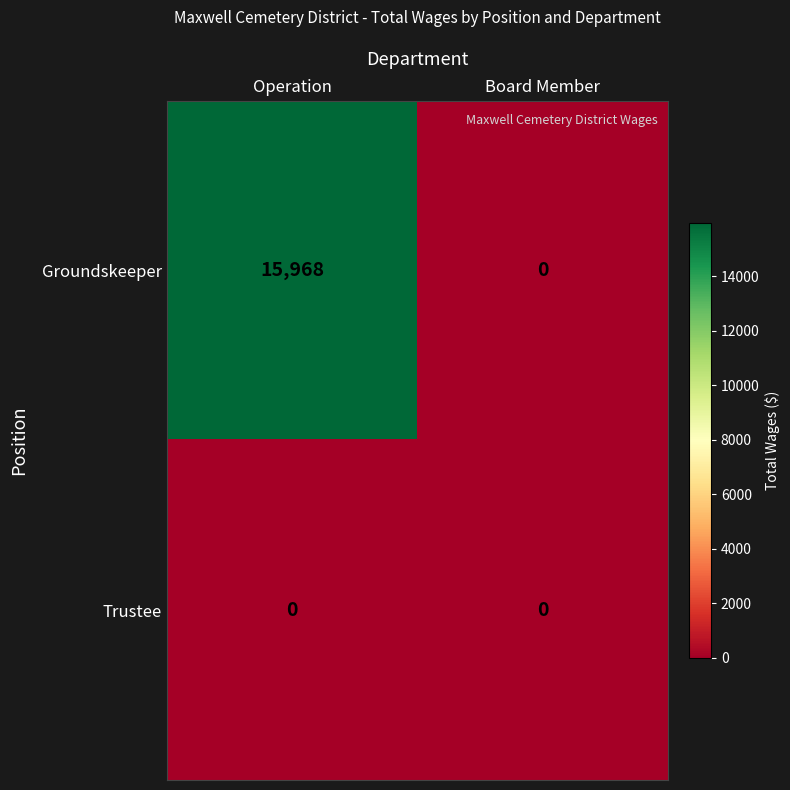

Reading left to right, what are all the values shown in this chart?

Groundskeeper: Operation=15968	Board Member=0
Trustee: Operation=0	Board Member=0